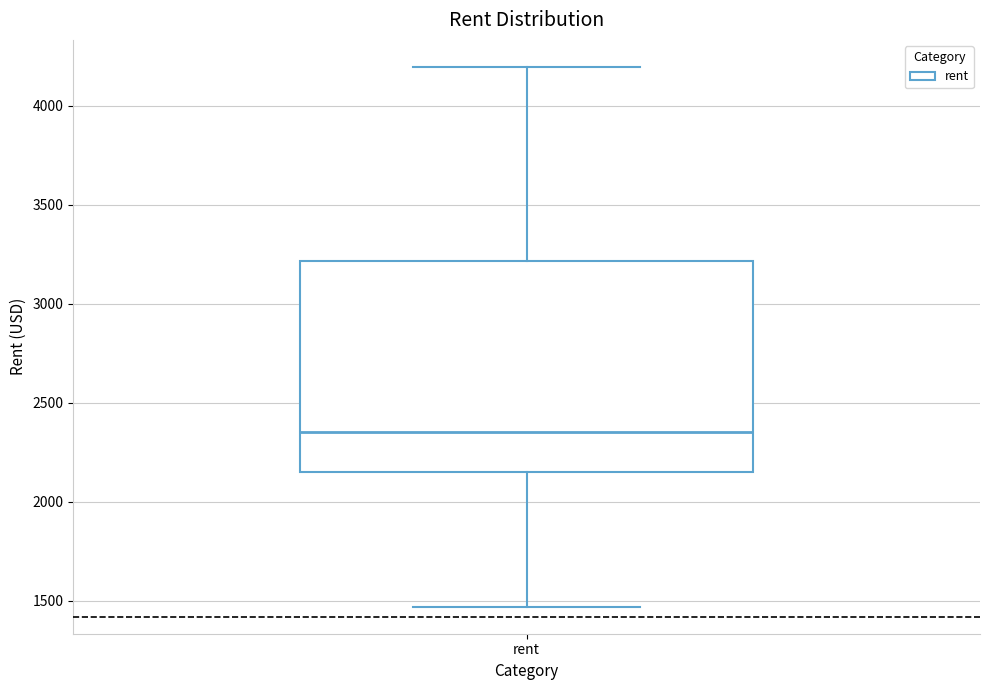

Transcribe this box plot: give where the median line is, the range the box spans, and where the two whiskers end, as read against the y-axis. The values are not printed on the chart, so give them approximately, as read against the axis.

median 2350, box 2150 to 3200, whiskers 1450 to 4200